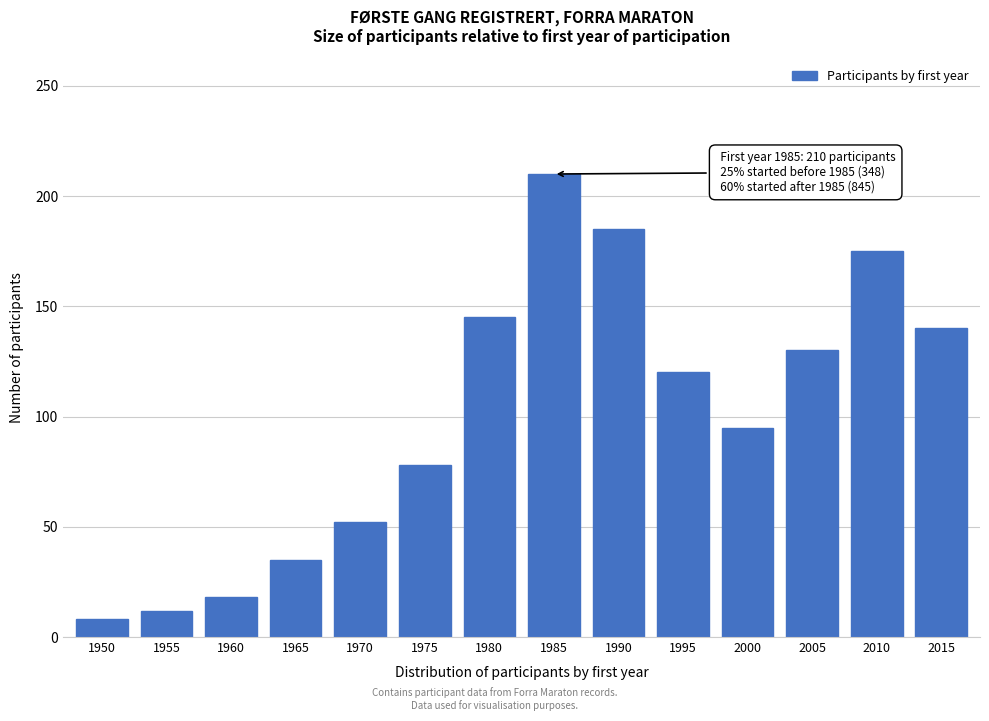

Reading right to left, what are all the values shown in this chart?

2015=140	2010=175	2005=130	2000=95	1995=120	1990=185	1985=210	1980=145	1975=78	1970=52	1965=35	1960=18	1955=12	1950=8